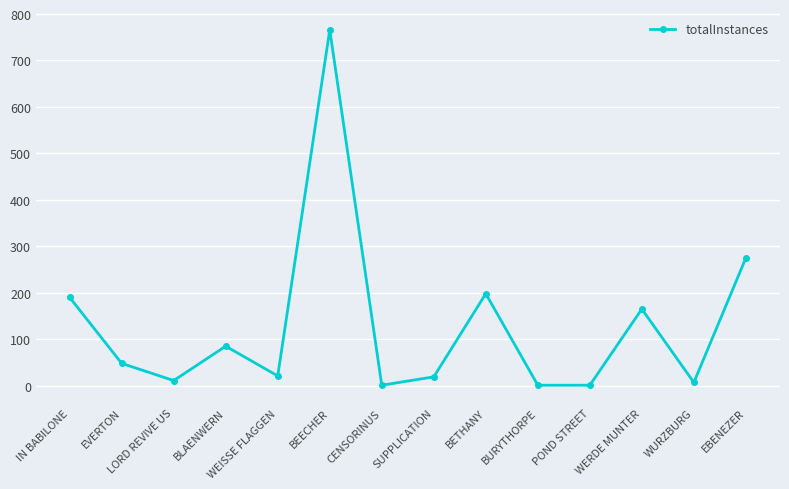

Does the chart display data point markers on the line(s)?

Yes